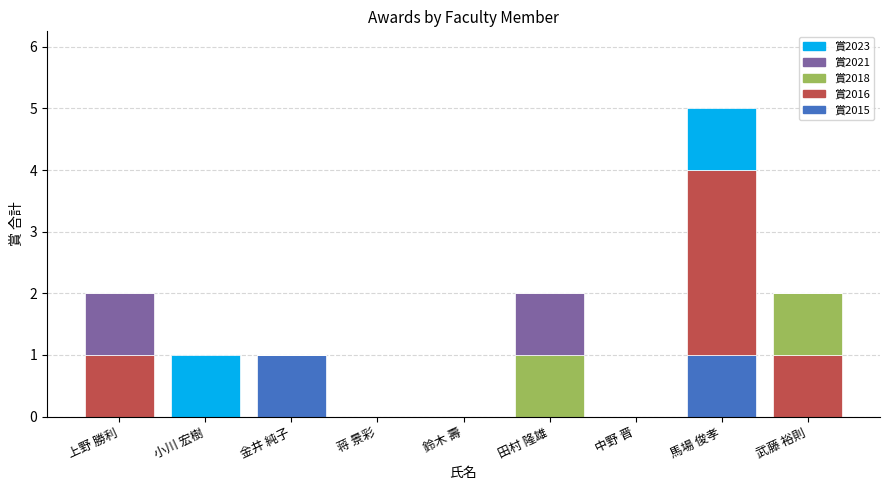

At which category is the sum across all series the highest?

馬場 俊孝